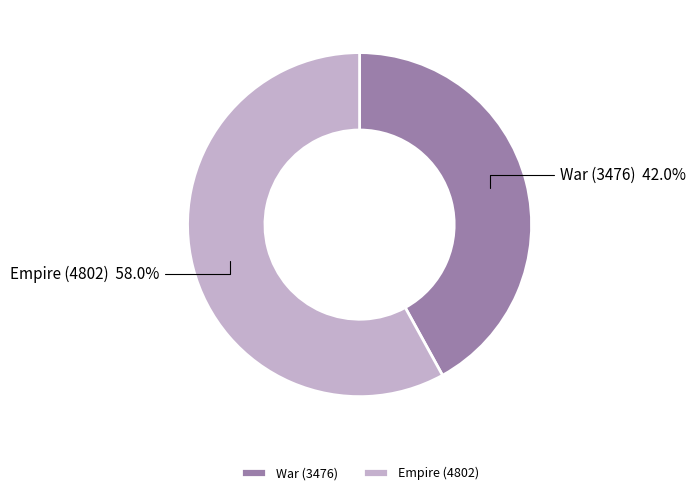

Rank the categories by value from lowest to highest.

War (3476), Empire (4802)